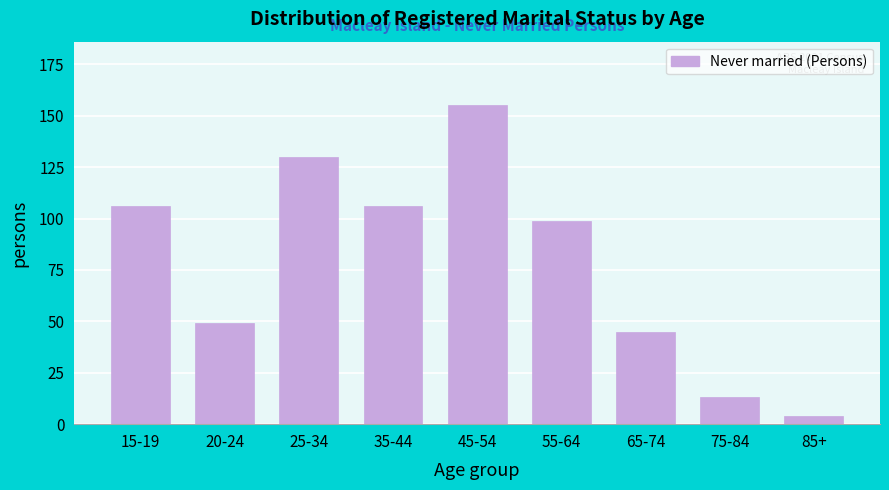

Reading left to right, list all the values displayed in this chart.

15-19=106	20-24=49	25-34=130	35-44=106	45-54=155	55-64=99	65-74=45	75-84=13	85+=4